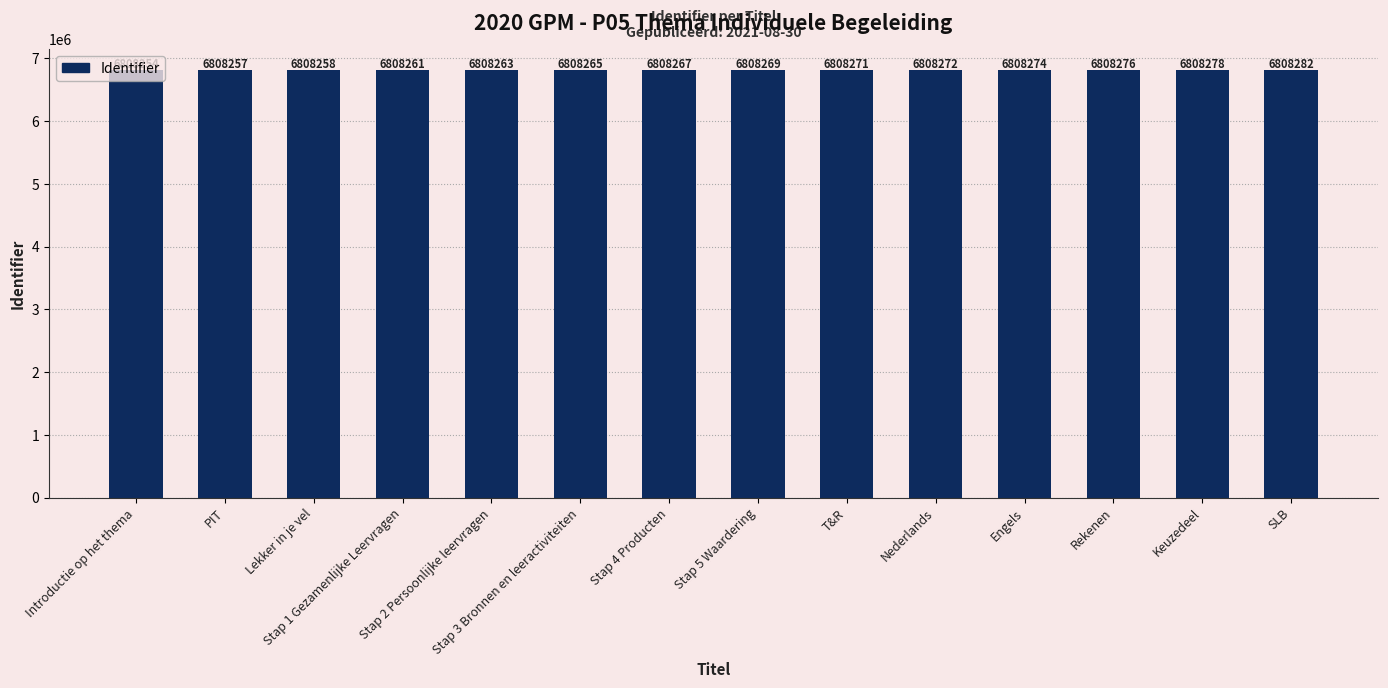

The value at Stap 3 Bronnen en leeractiviteiten is 2404261. True or false?

False